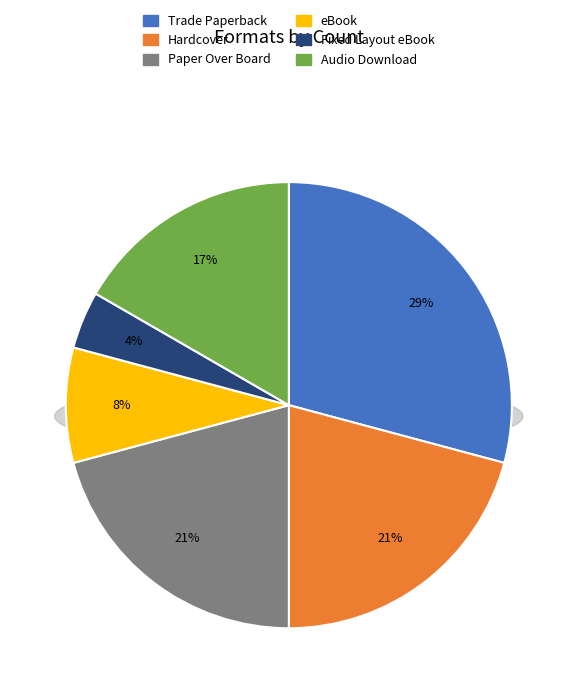

Which slice is the largest?

Trade Paperback